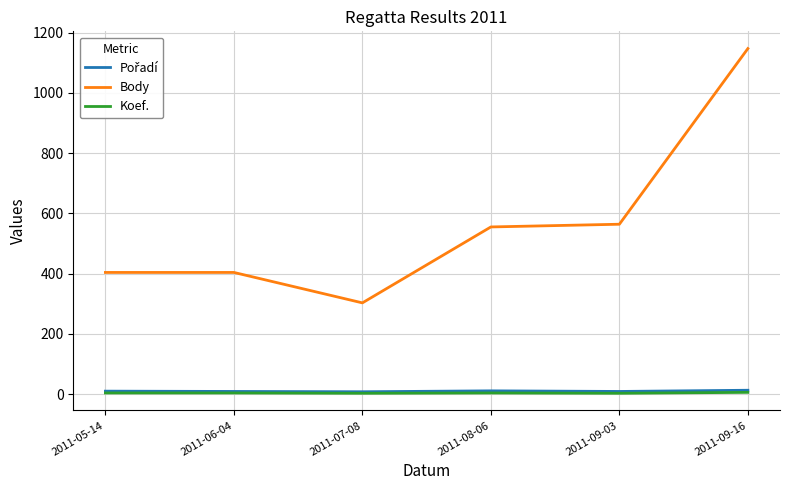

True or false: Koef. and Body cross at least once.

False